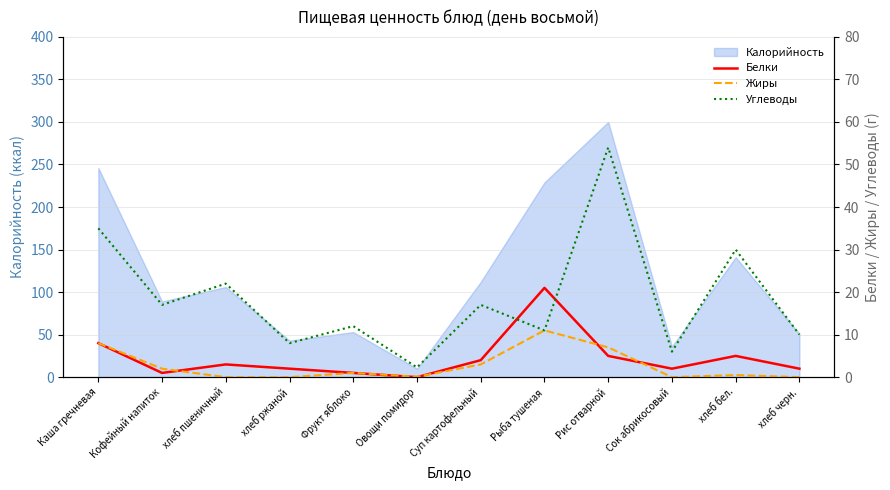

Does the chart have visible grid lines?

Yes